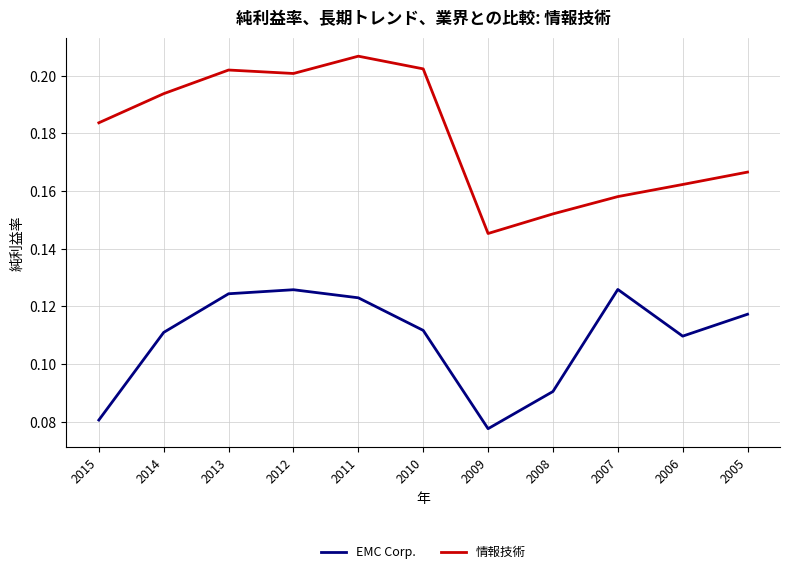

Which category has the lowest value across all series?

2009